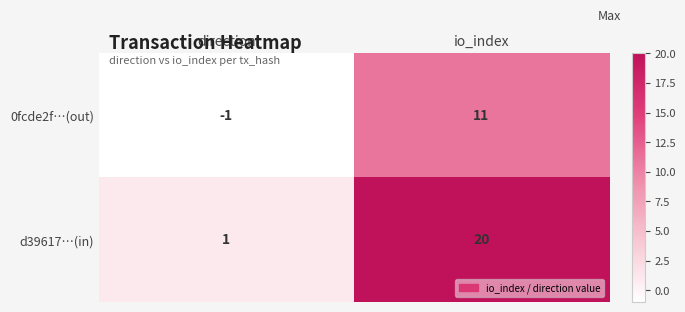

What is the sum of all 0fcde2f…(out) values?

10